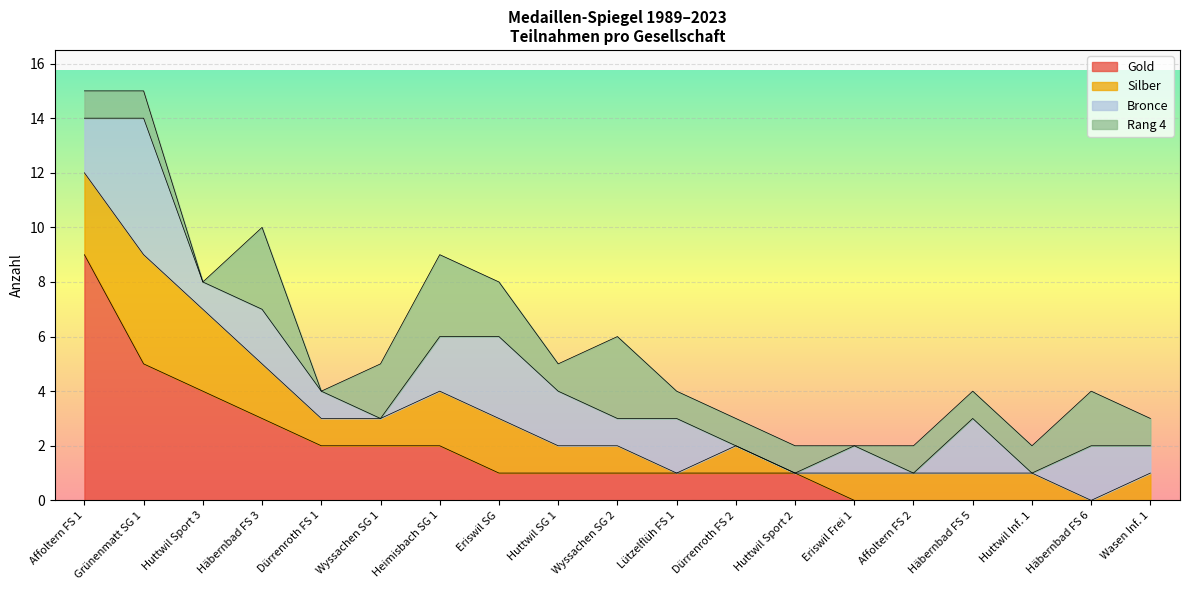

Where does the Bronce series first go above 1?

Affoltern FS 1